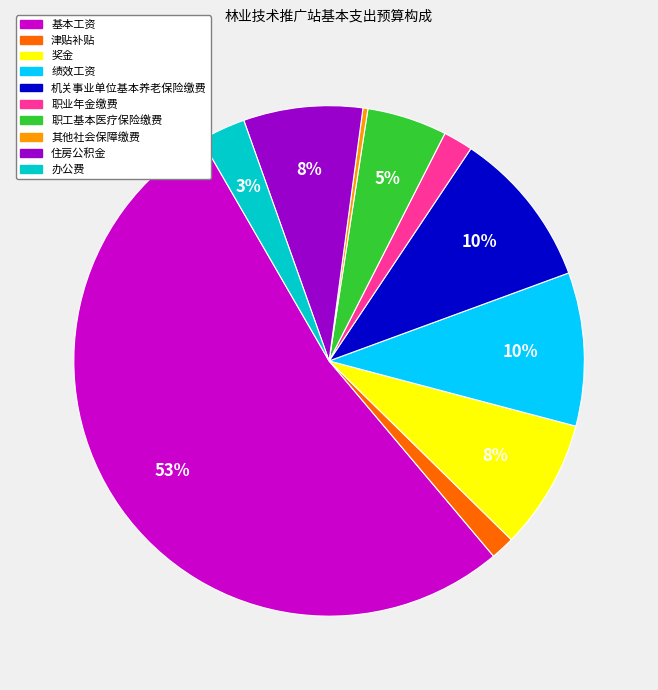

Which has a higher value, 其他社会保障缴费 or 津贴补贴?

津贴补贴